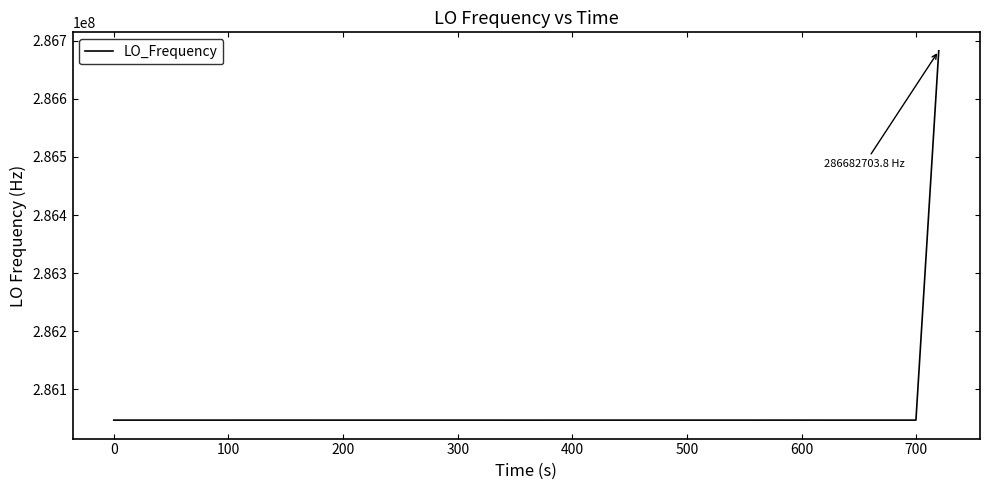

How many lines are shown in the chart?

1